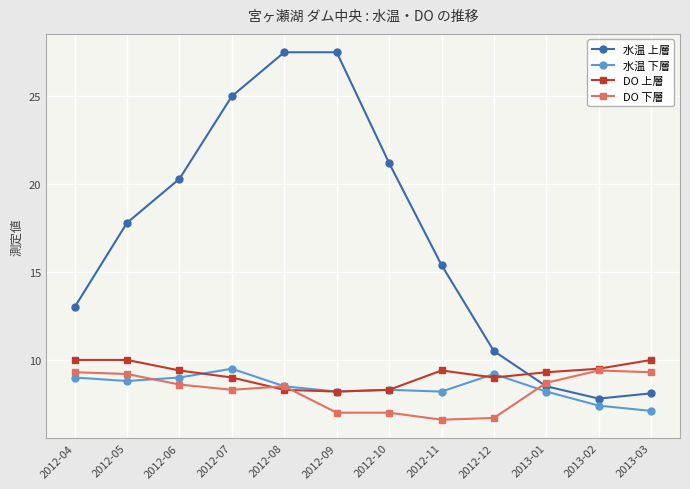

Which series has the largest range (max minus min)?

水温 上層